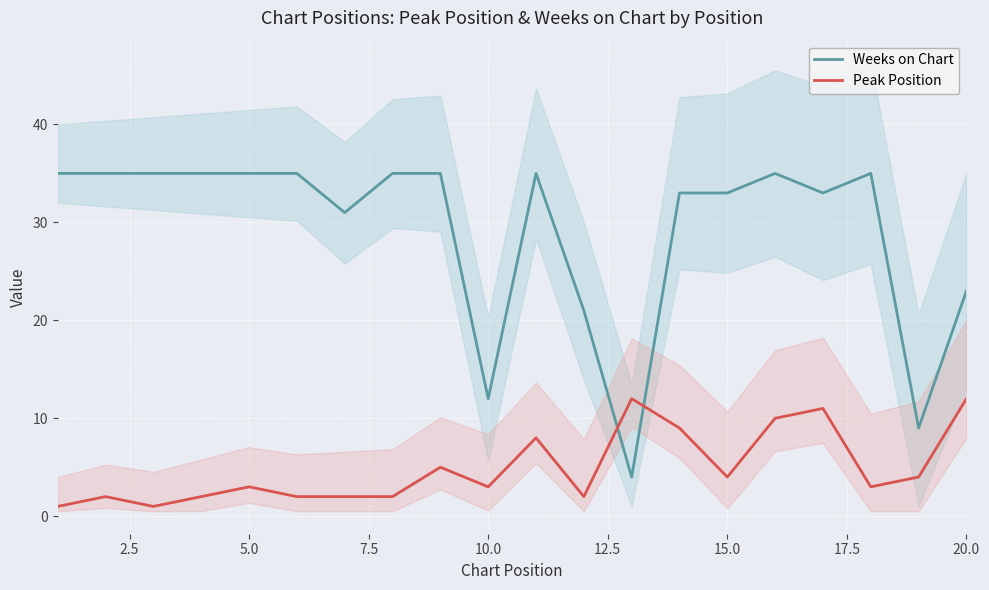

Reading left to right, transcribe all the data shown in this chart.

Weeks on Chart: 35	35	35	35	35	35	31	35	35	12	35	21	4	33	33	35	33	35	9	23
Peak Position: 1	2	1	2	3	2	2	2	5	3	8	2	12	9	4	10	11	3	4	12